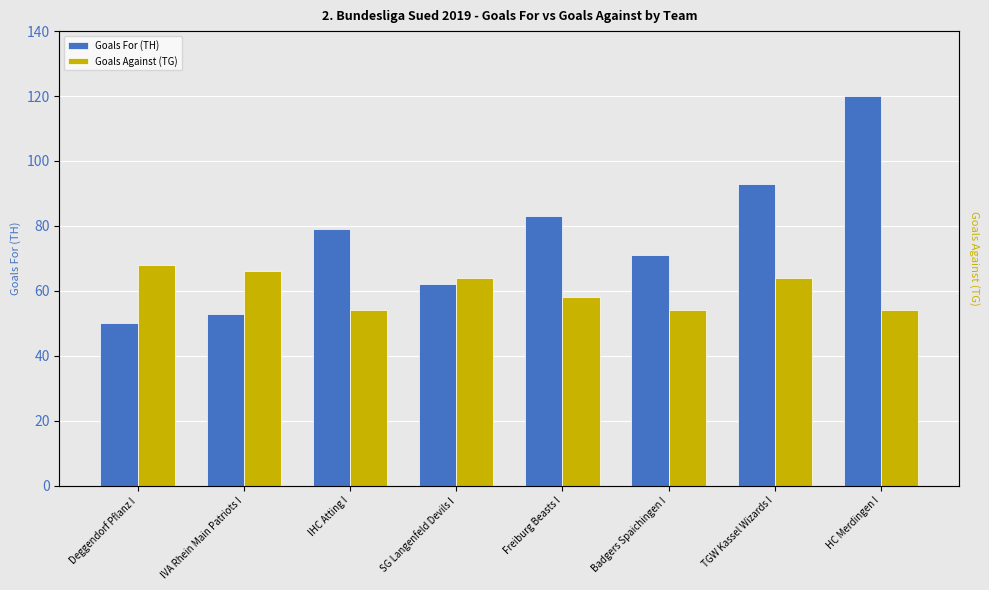

How many categories are shown in the chart?

8